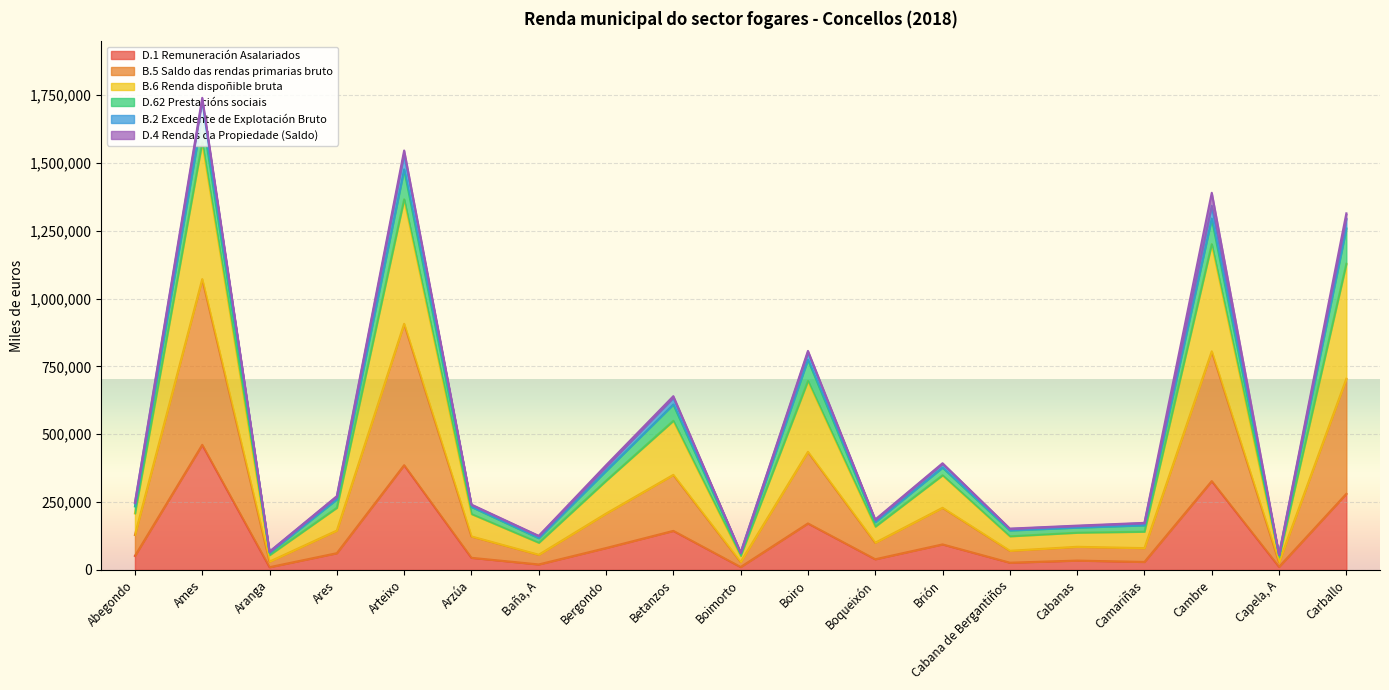

What is the sum of all D.1 Remuneración Asalariados values?

2281738